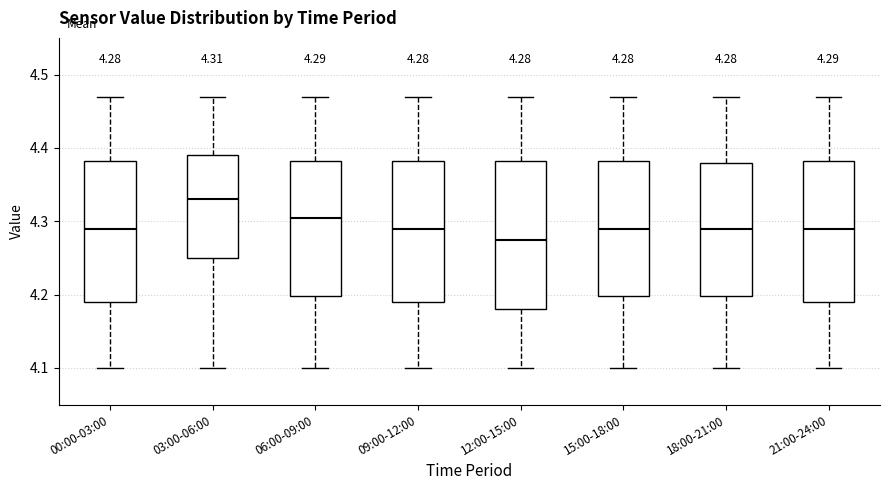

Which box is the tallest, from its lower edge to its upper edge?

12:00-15:00